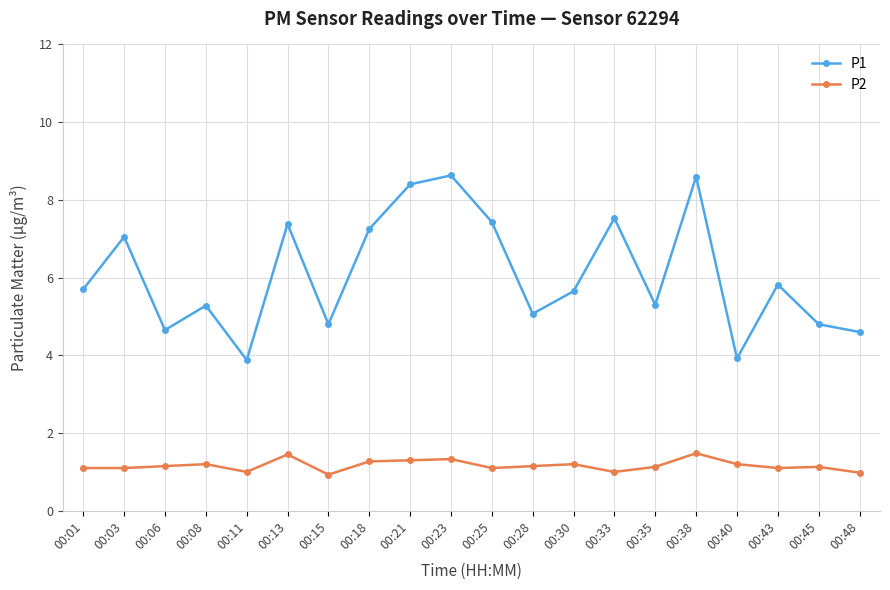

What is the greatest value displayed?

8.6